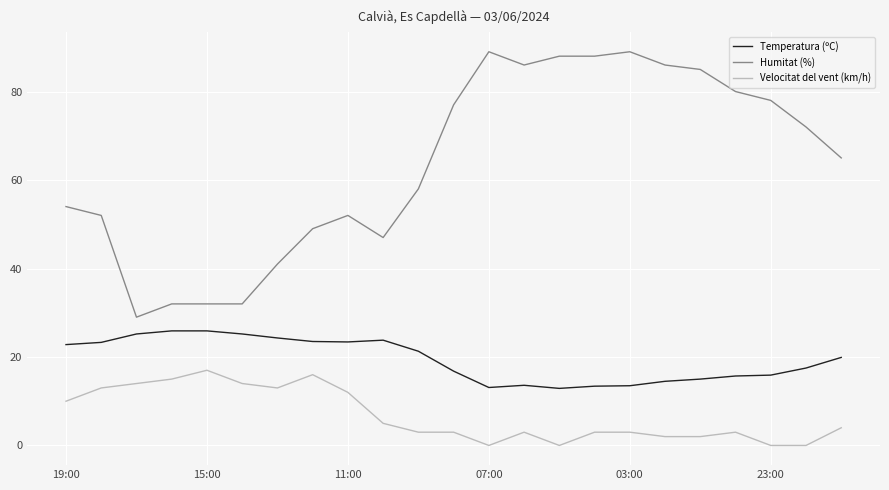

Which series has the largest total across all categories?

Humitat (%)